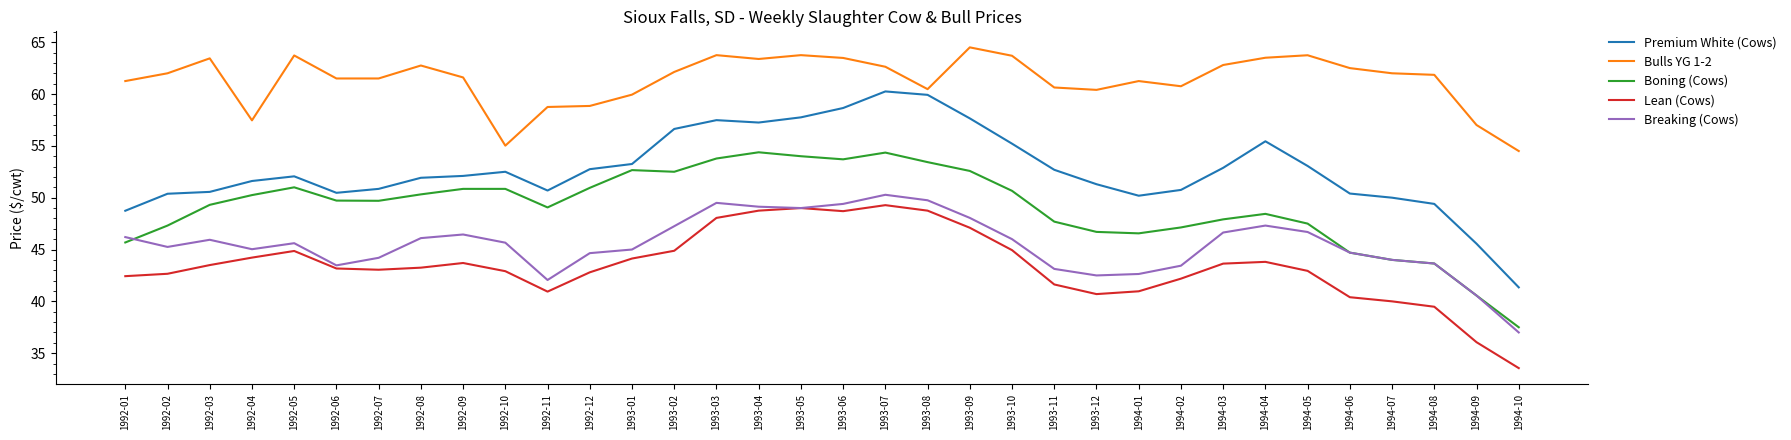

What position from the right is 1992-07?

28